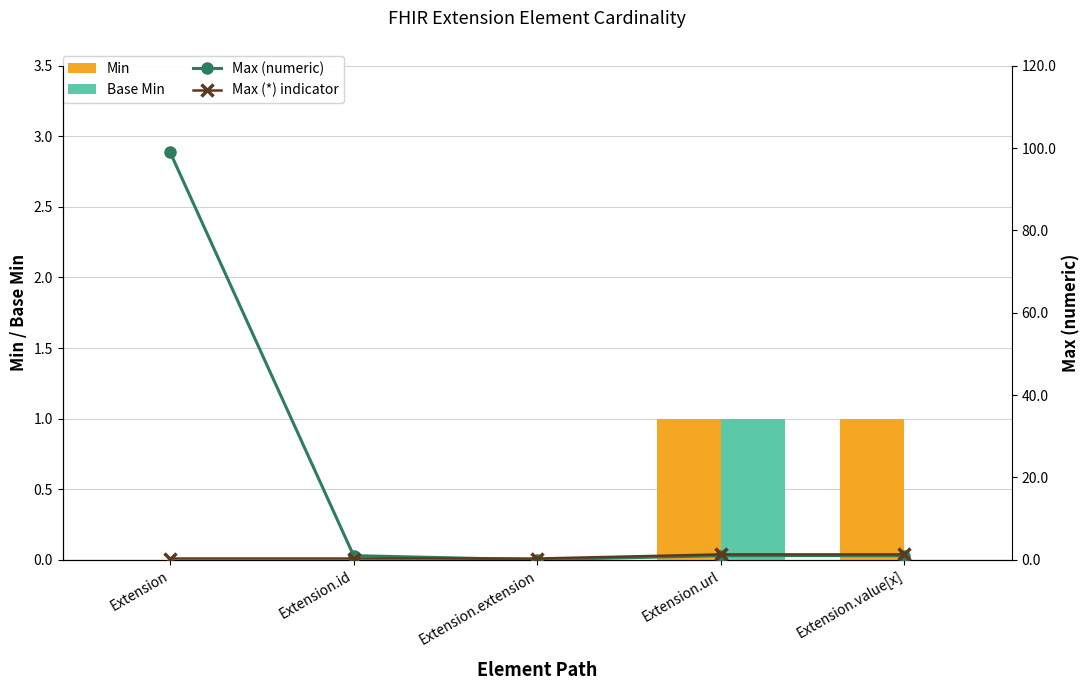

At which label is Base Min closest to 0?

Extension